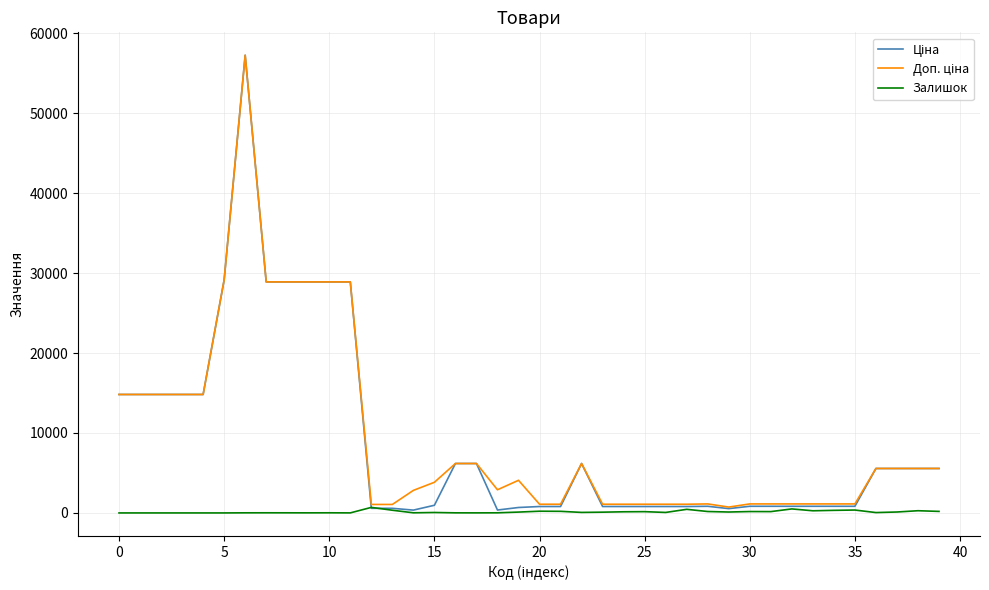

Which series has the largest total across all categories?

Доп. ціна